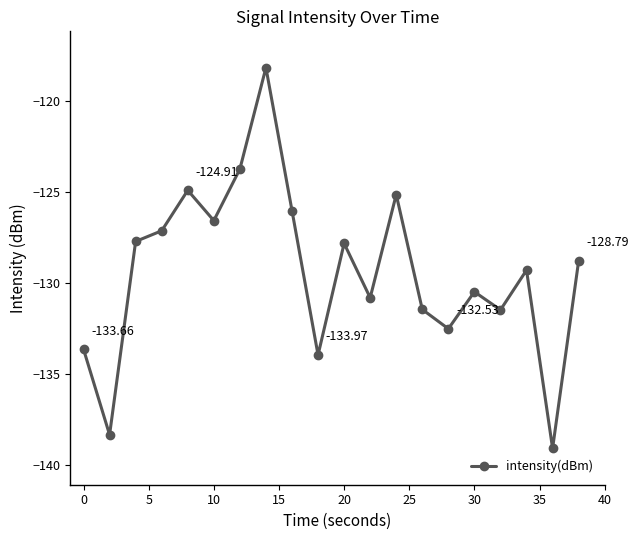

How many lines are shown in the chart?

1